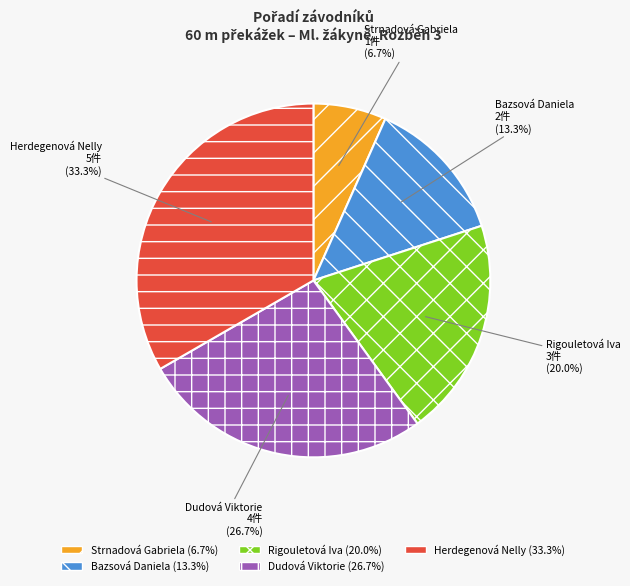

Is Bazsová Daniela the majority of the pie?

No